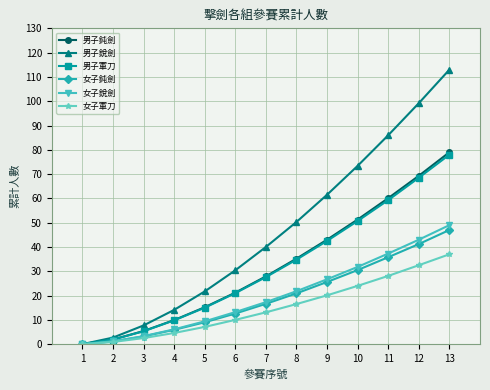

How many lines are shown in the chart?

6